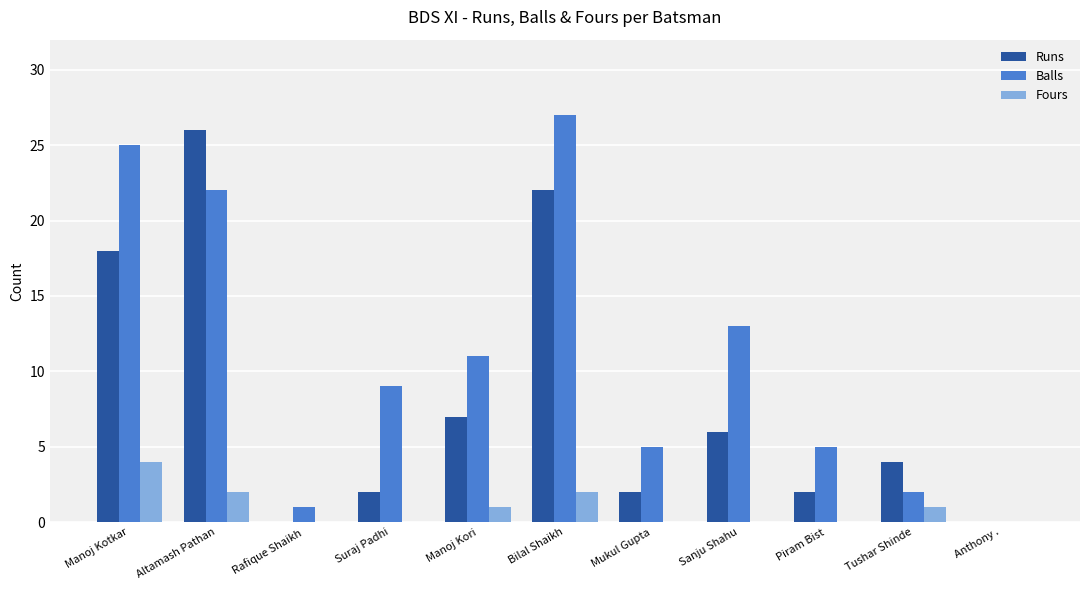

What is the highest value of the Balls series?

27